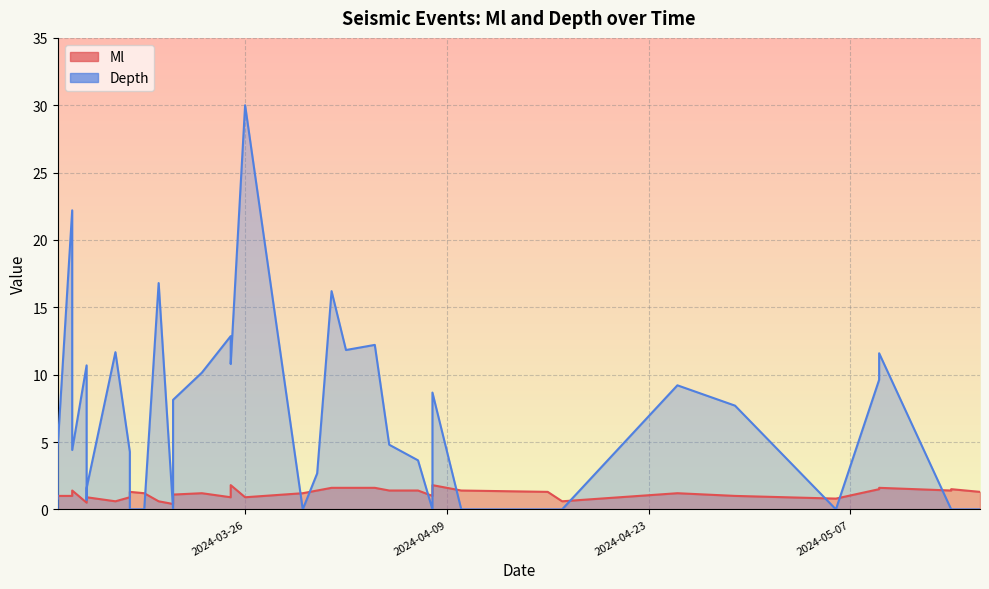

What is the sum of the Ml values at 2024-03-13 and 2024-04-01?

2.6